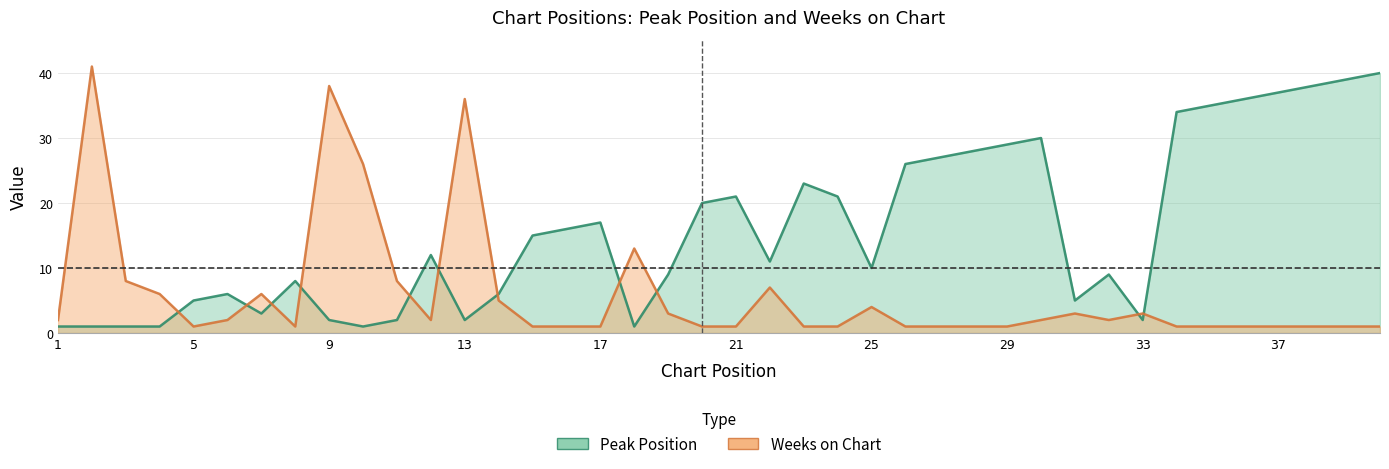

How many interior local peaks does the Peak Position series have?

8